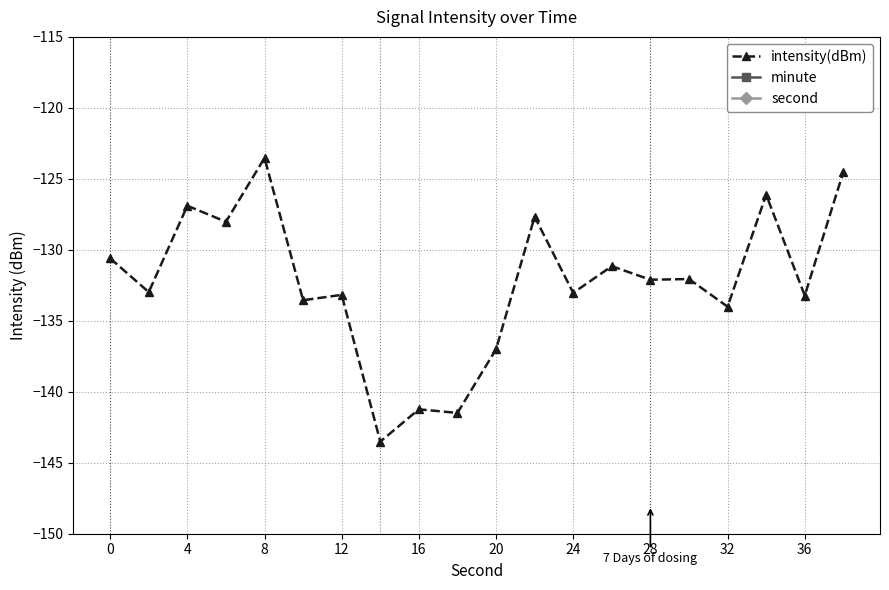

Reading left to right, list all the values displayed in this chart.

intensity(dBm): -130.6	-133.0	-126.9	-128.0	-123.5	-133.6	-133.2	-143.5	-141.2	-141.5	-137.0	-127.7	-133.0	-131.2	-132.1	-132.1	-134.0	-126.1	-133.2	-124.5
minute: 0.0	0.0	0.0	0.0	0.0	0.0	0.0	0.0	0.0	0.0	0.0	0.0	0.0	0.0	0.0	0.0	0.0	0.0	0.0	0.0
second: 0.0	2.0	4.0	6.0	8.0	10.0	12.0	14.0	16.0	18.0	20.0	22.0	24.0	26.0	28.0	30.0	32.0	34.0	36.0	38.0